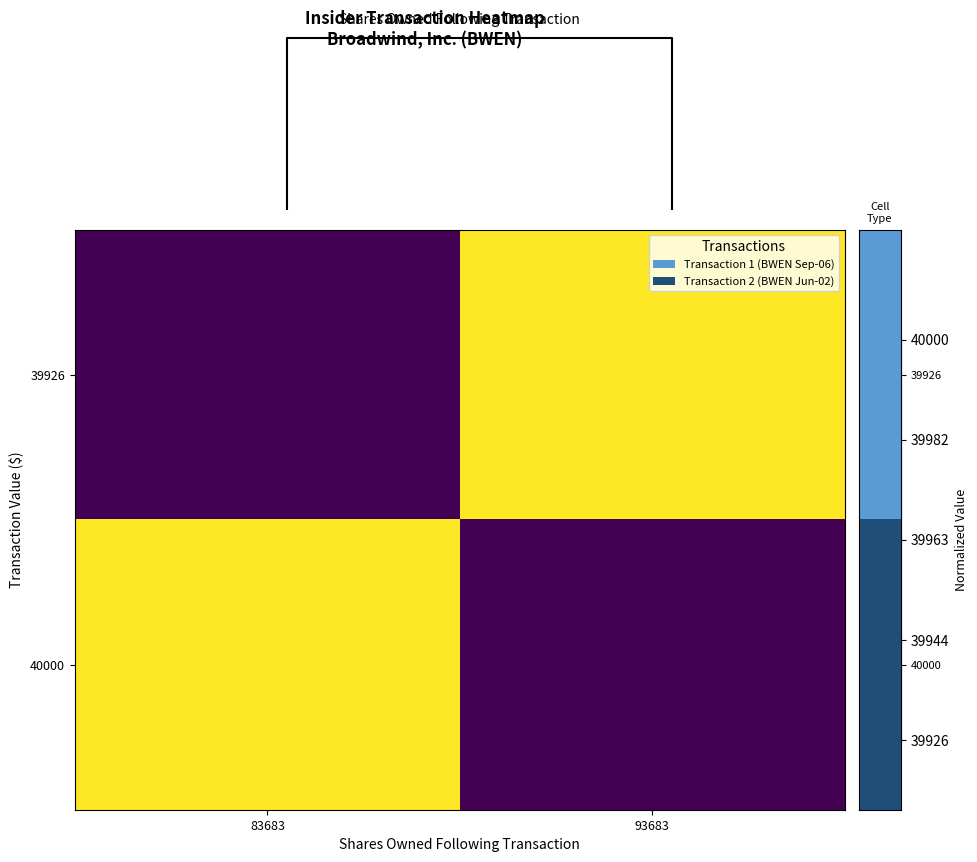

At which category does the chart reach its peak across all series?

93683